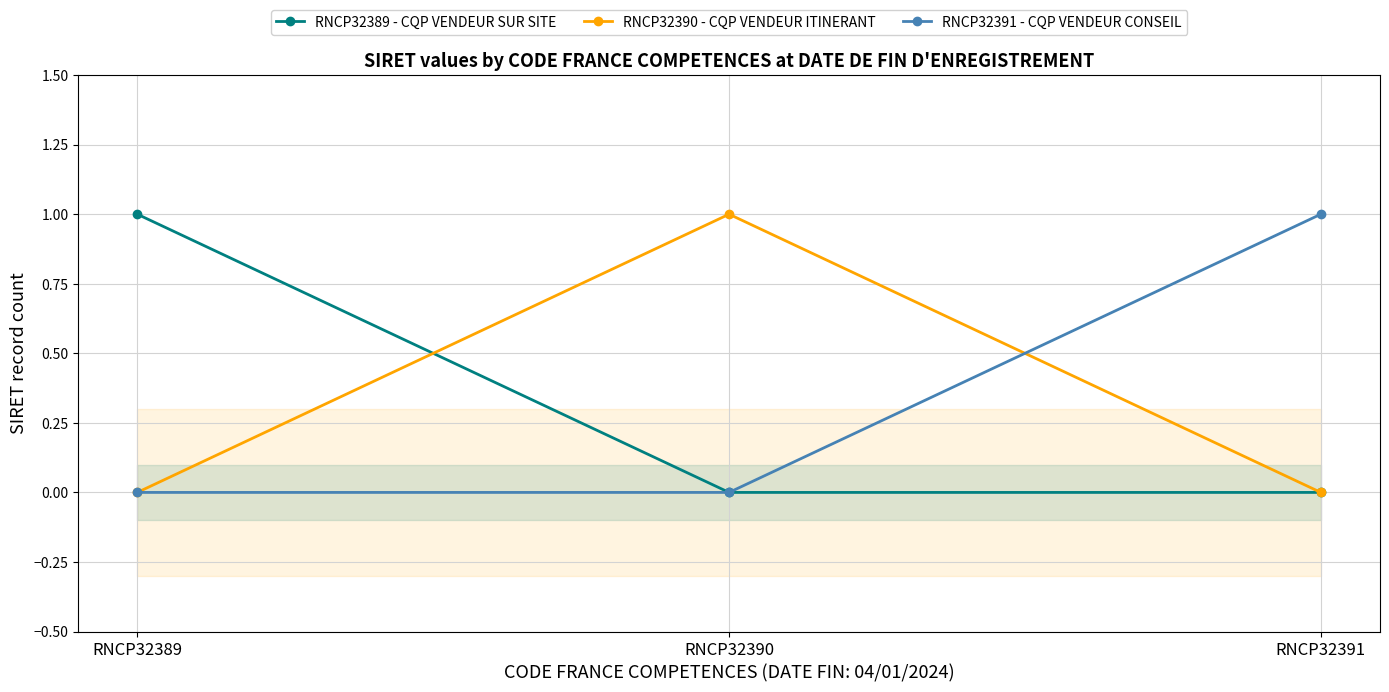

True or false: RNCP32391 - CQP VENDEUR CONSEIL has a value of 1 at RNCP32390.

False